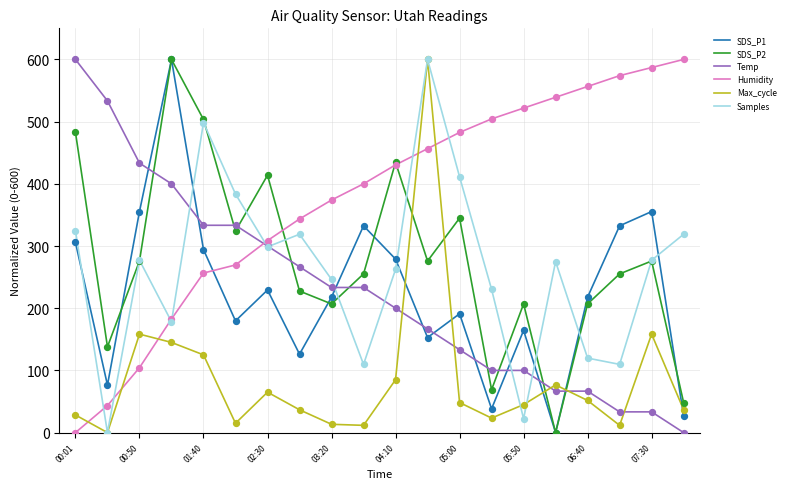

What is the maximum value for Temp?

600.0